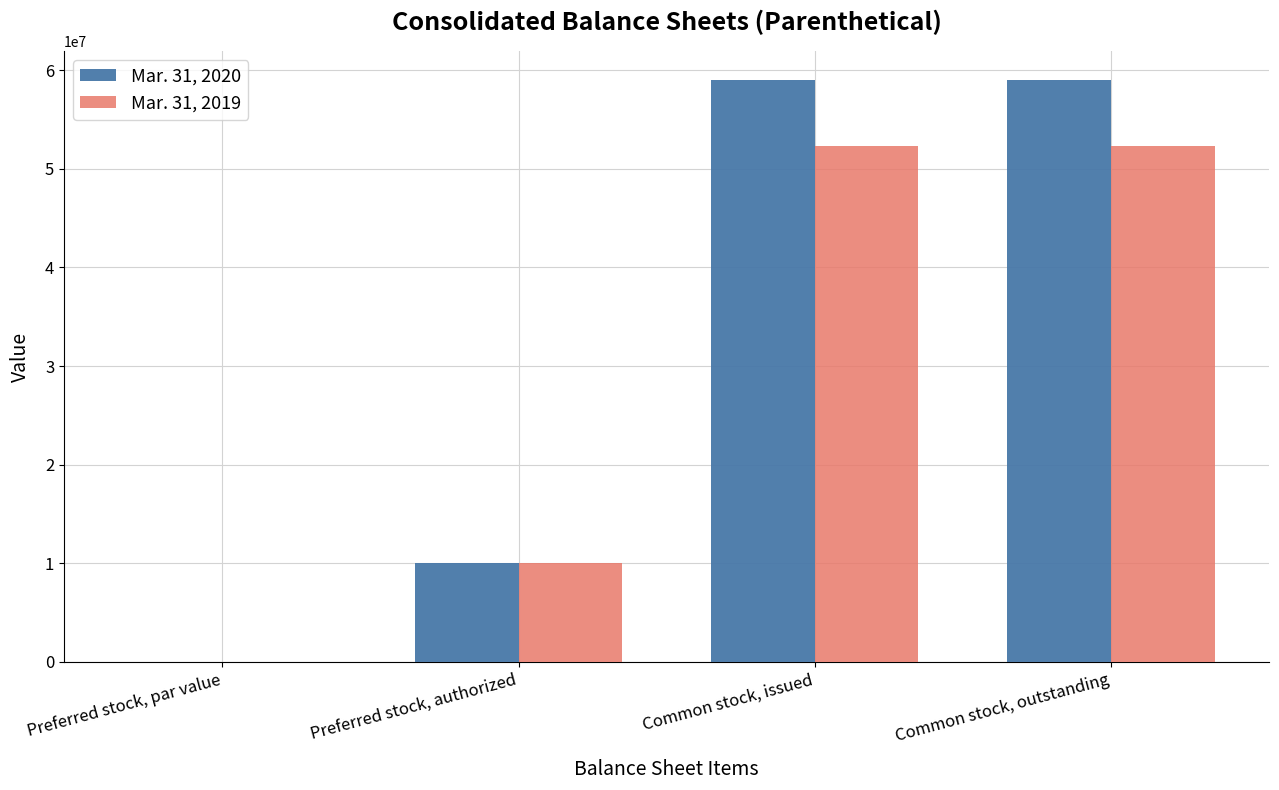

What is the difference between the Mar. 31, 2019 values at Common stock, issued and Preferred stock, authorized?

42275236.0